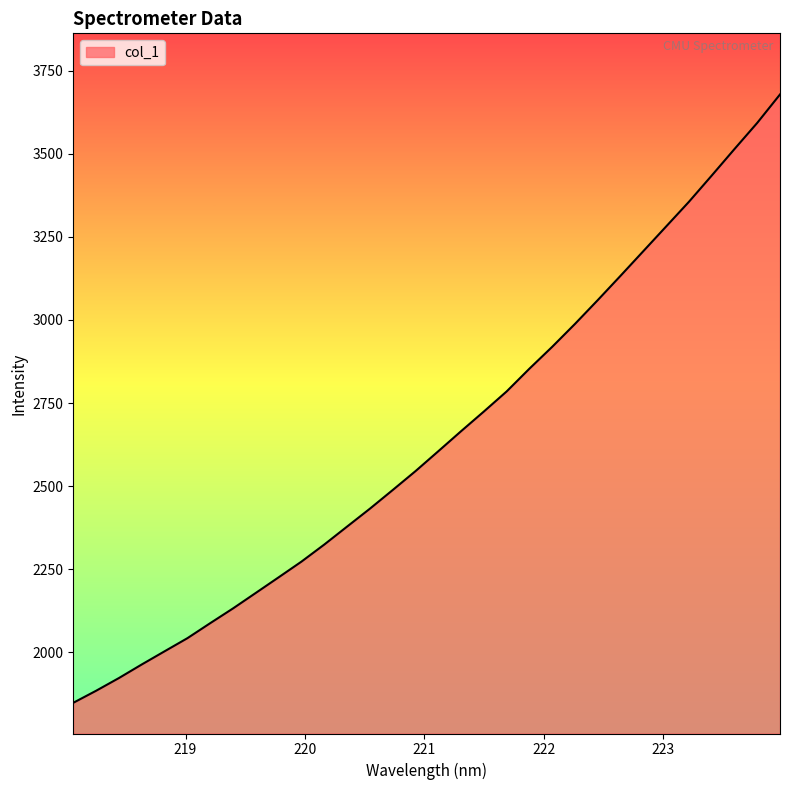

What is the difference between the maximum and minimum values?

1830.7